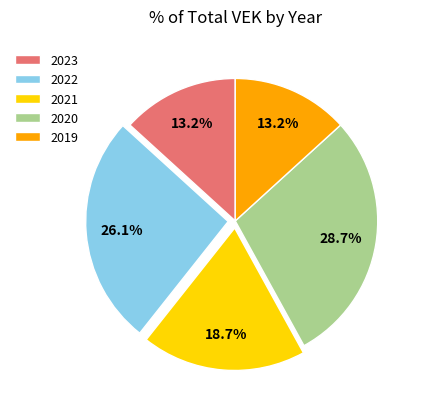

Which slice is the largest?

2020